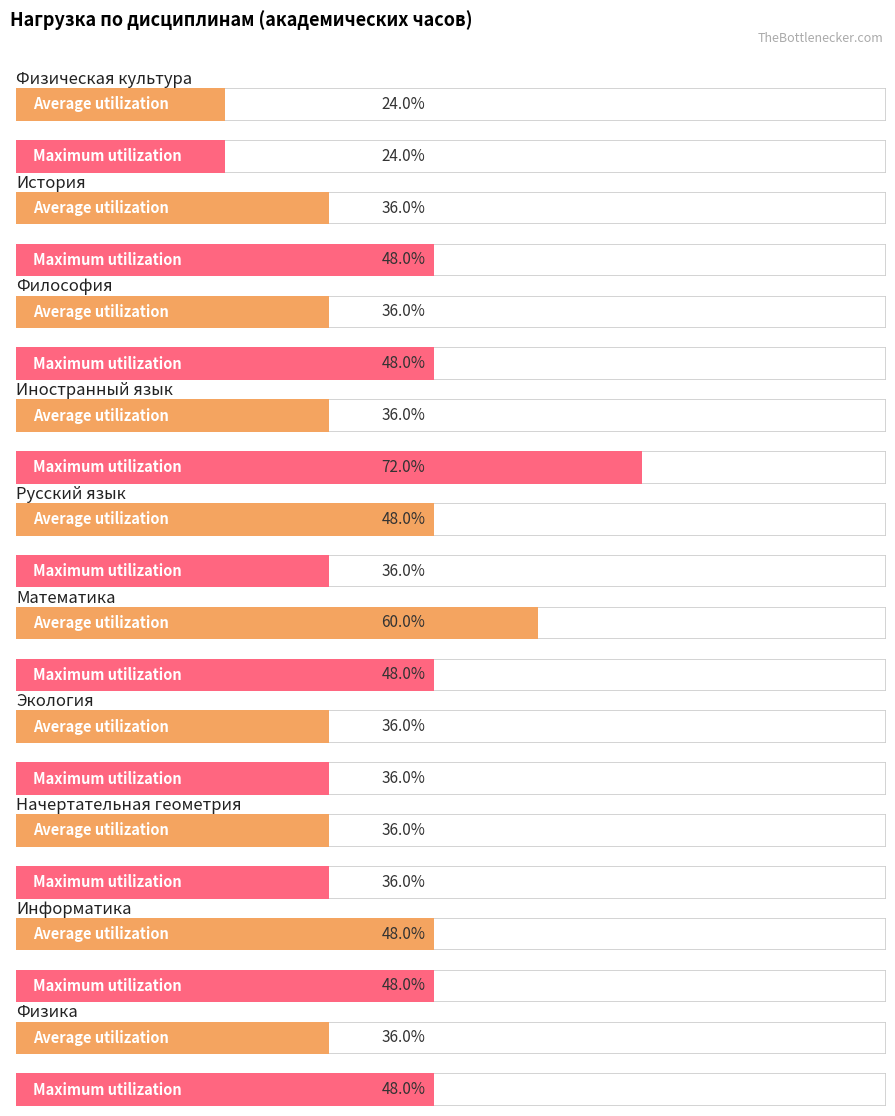

Is the value of Maximum utilization at Иностранный язык greater than the value of Average utilization at Физика?

Yes